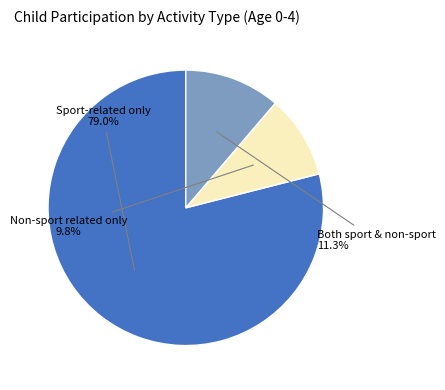

Is there a majority slice in this chart?

Yes